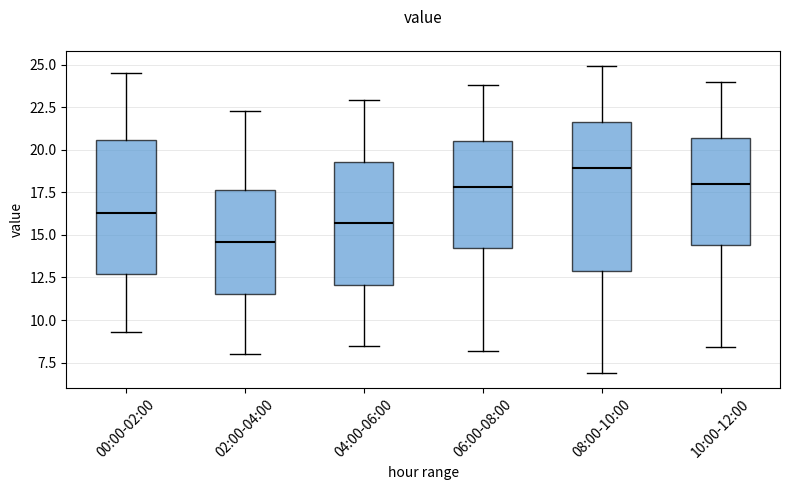

Reading left to right, transcribe this box plot: for each box, give where its median line is, the range the box spans, and where its two whiskers end, as read against the y-axis. The values are not printed on the chart, so give them approximately, as read against the axis.

00:00-02:00: median 16.5, box 12.5 to 20.5, whiskers 9.5 to 24.5
02:00-04:00: median 14.5, box 11.5 to 17.5, whiskers 8.0 to 22.5
04:00-06:00: median 15.5, box 12.0 to 19.5, whiskers 8.5 to 23.0
06:00-08:00: median 18.0, box 14.0 to 20.5, whiskers 8.0 to 24.0
08:00-10:00: median 19.0, box 13.0 to 21.5, whiskers 7.0 to 25.0
10:00-12:00: median 18.0, box 14.5 to 20.5, whiskers 8.5 to 24.0